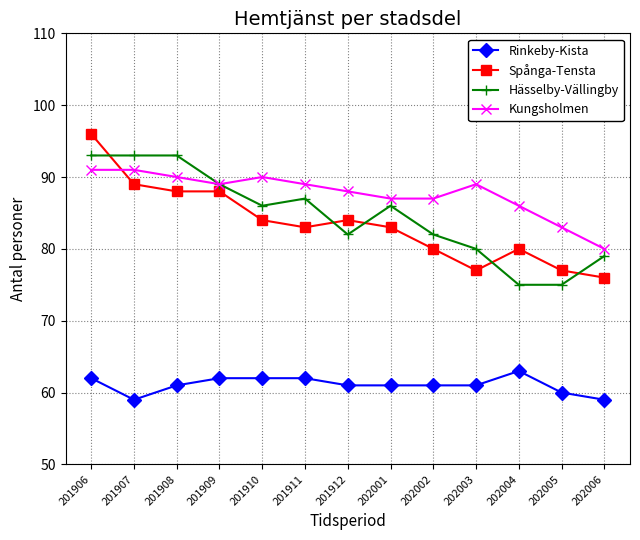

Read the Hässelby-Vällingby value at 202004.

75